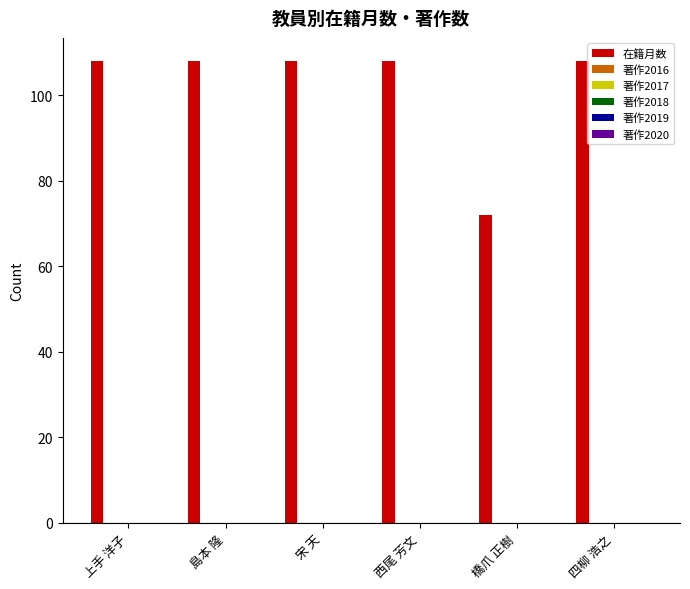

What is the difference between the maximum and minimum values?

36